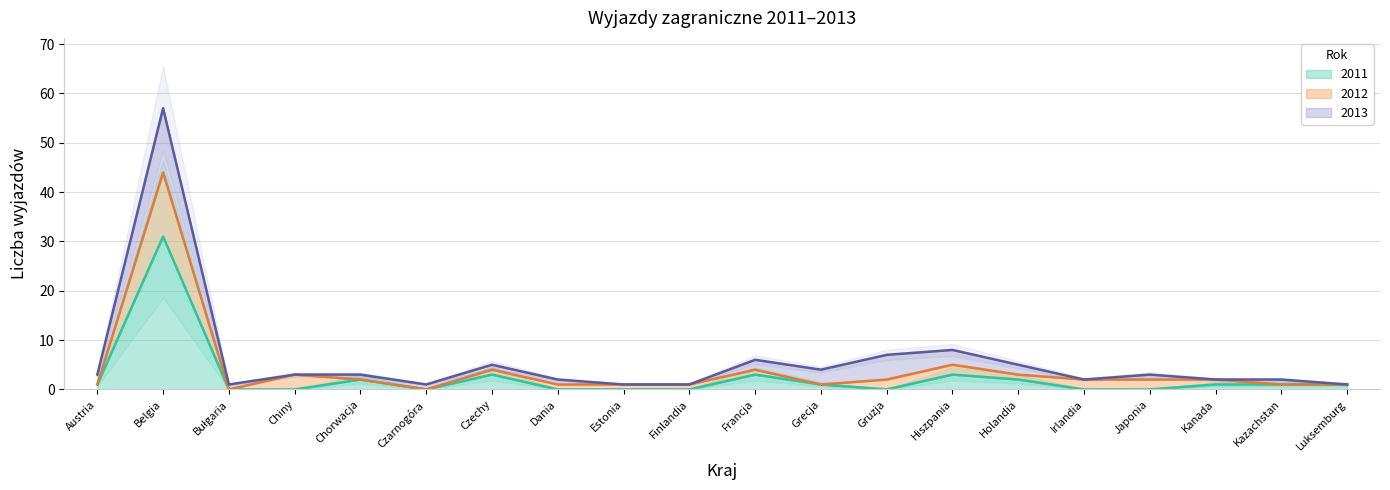

The value of 2011 at Francja is 3. True or false?

True